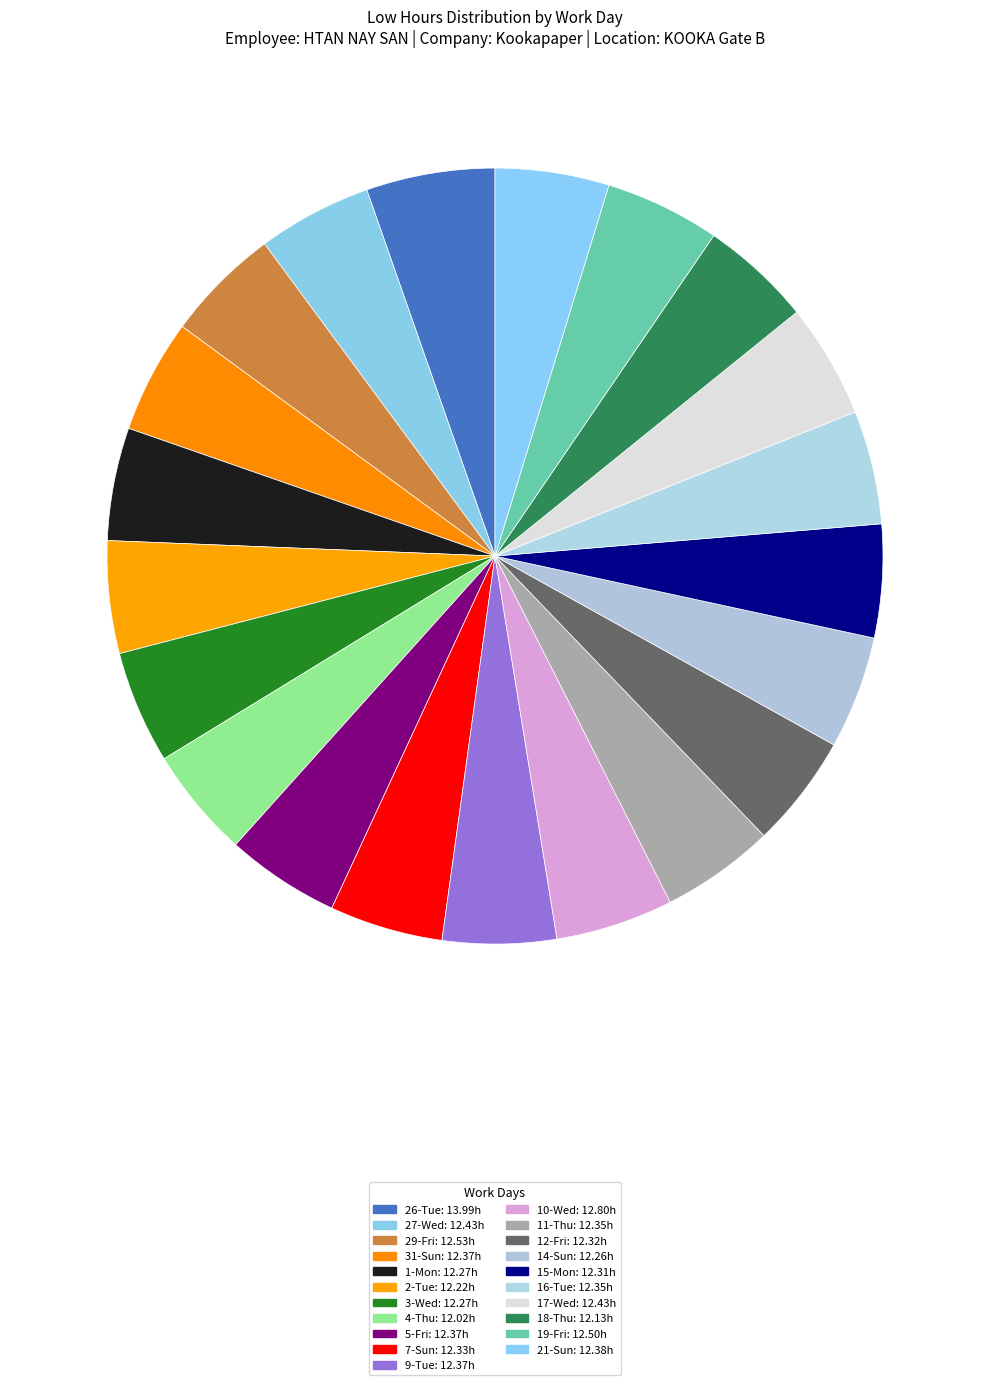

To the nearest percent, what is the combined percentage of 5-Fri and 10-Wed?

10%